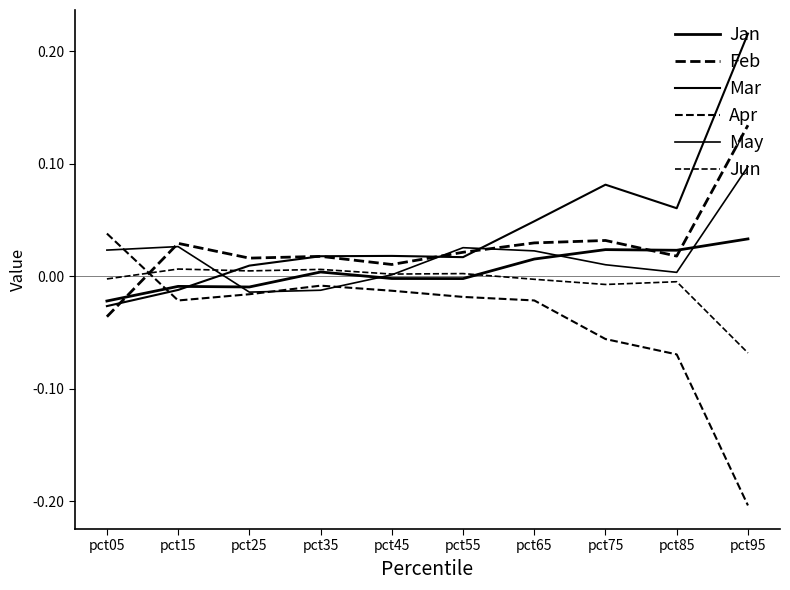

Which series has the largest range (max minus min)?

Mar